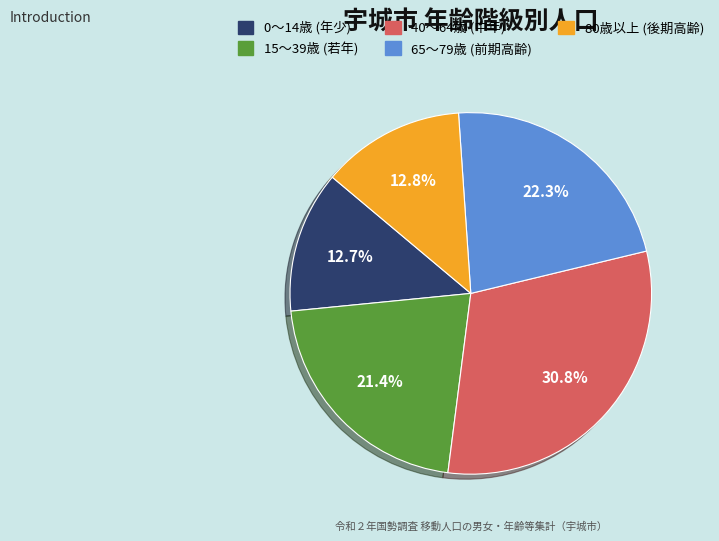

What is the largest slice in the pie chart?

40～64歳 (中年)